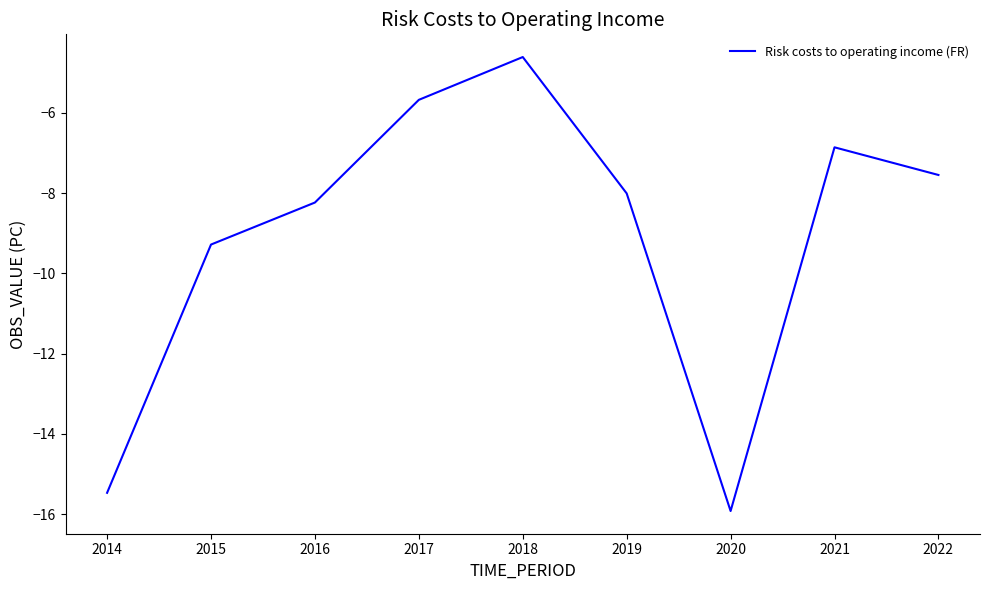

How many distinct data groups are displayed?

1